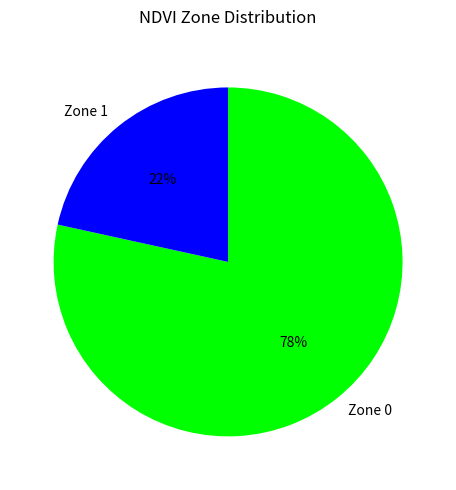

What is the ratio of the value at Zone 1 to the value at Zone 0?

0.3